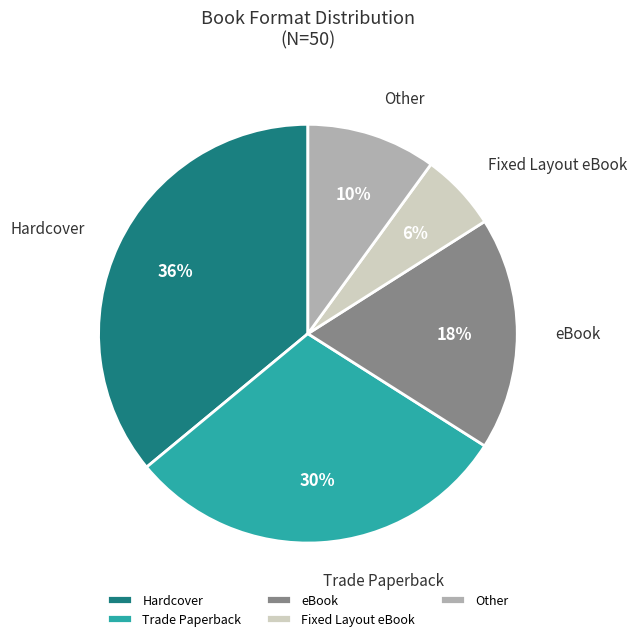

True or false: Fixed Layout eBook accounts for 6% of the total.

True